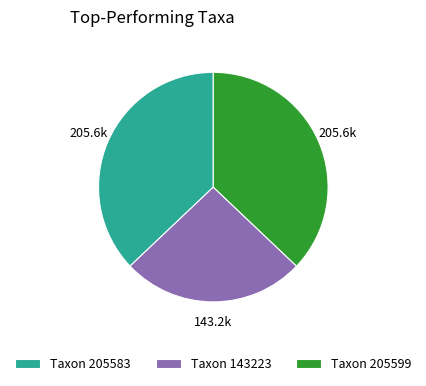

The Taxon 205599 slice represents 37% of the pie. True or false?

True